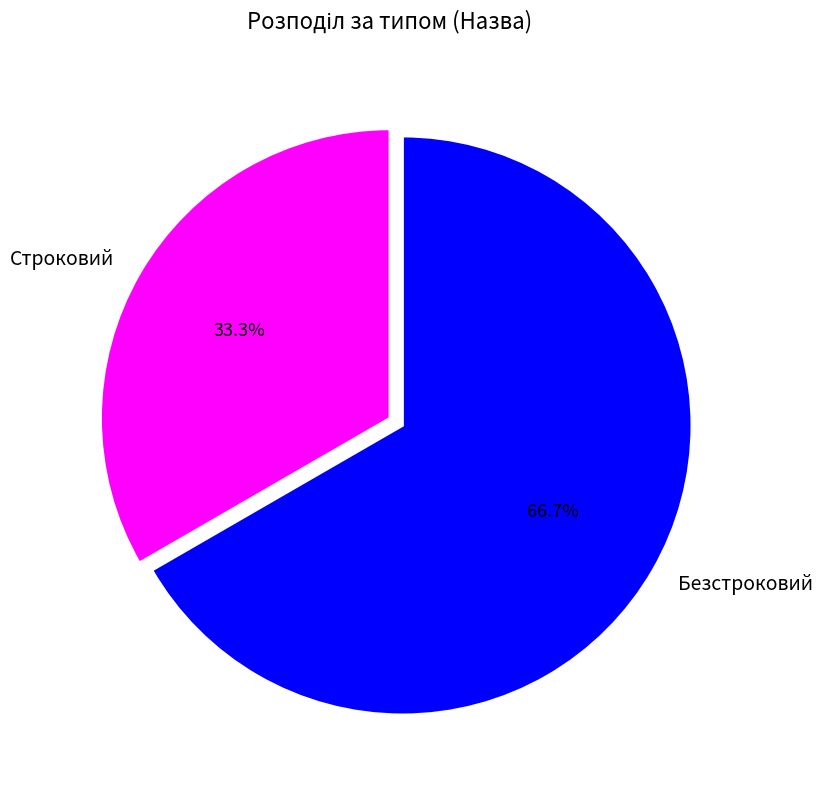

How many slices are in this pie chart?

2